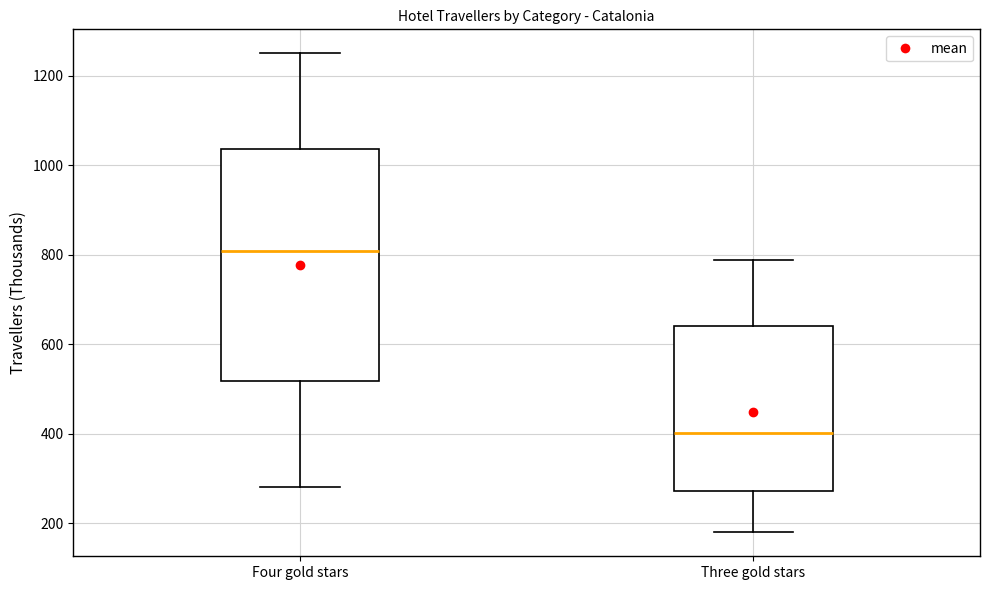

Where is the upper edge of the box for Four gold stars on the y-axis? The values are not printed on the chart, so give them approximately, as read against the axis.

1040